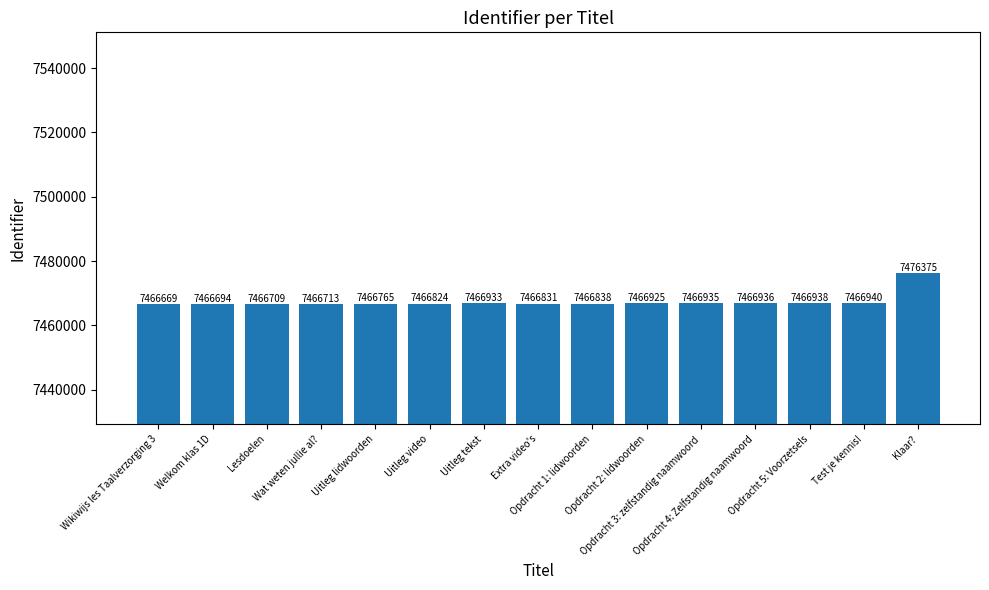

What value does the data have at Uitleg lidwoorden?

7466765